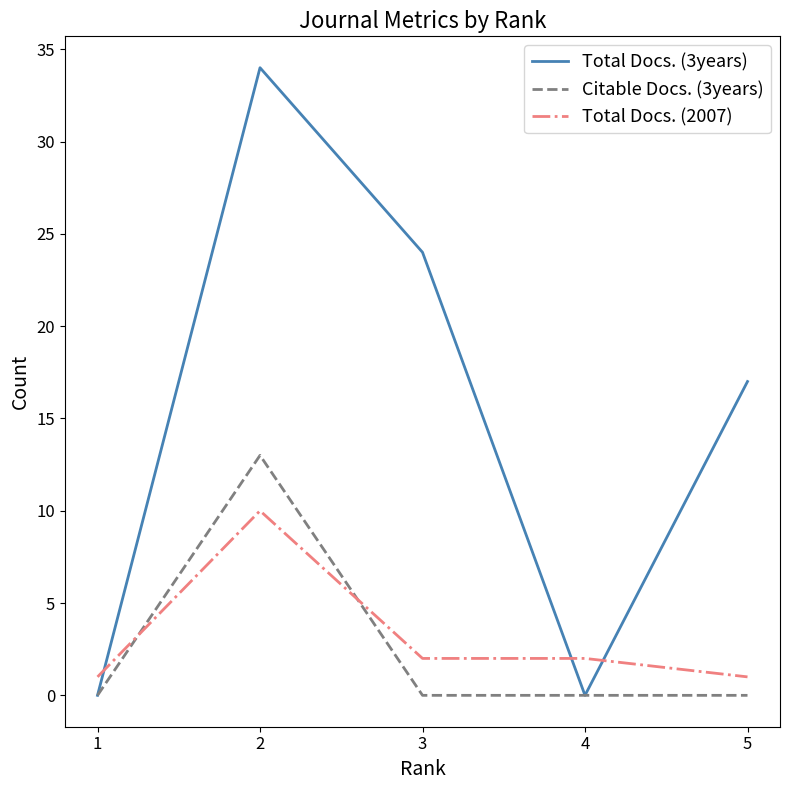

At which category does Total Docs. (2007) reach its first local peak?

2